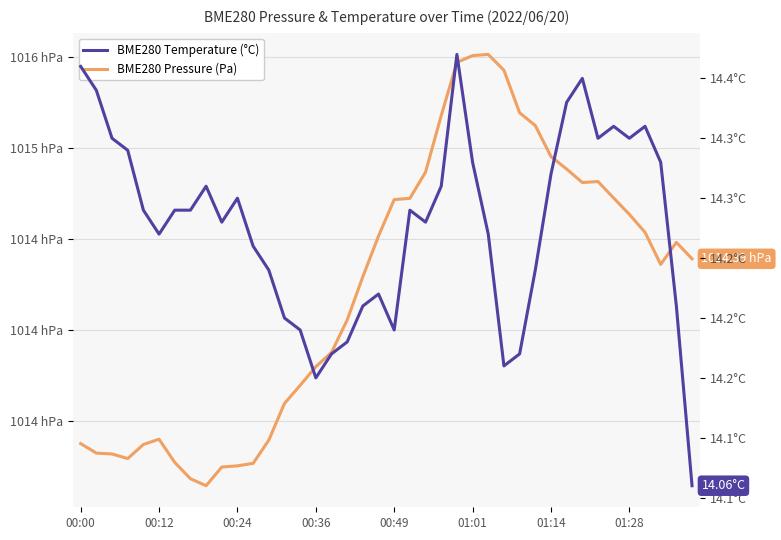

Does the chart have visible grid lines?

Yes